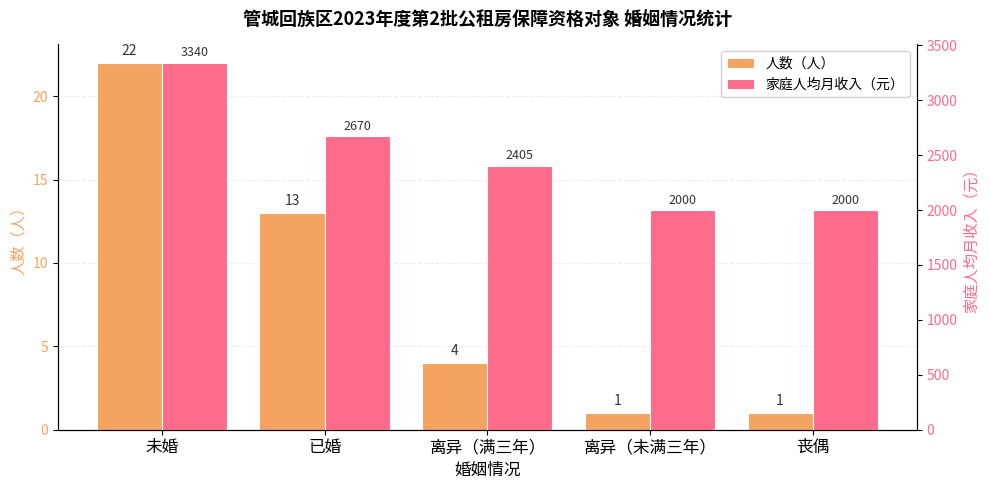

How many bars are there in total?

10